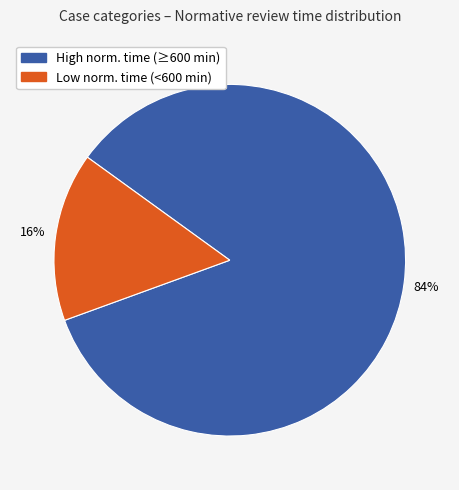

Is there any slice that represents more than half of the pie?

Yes